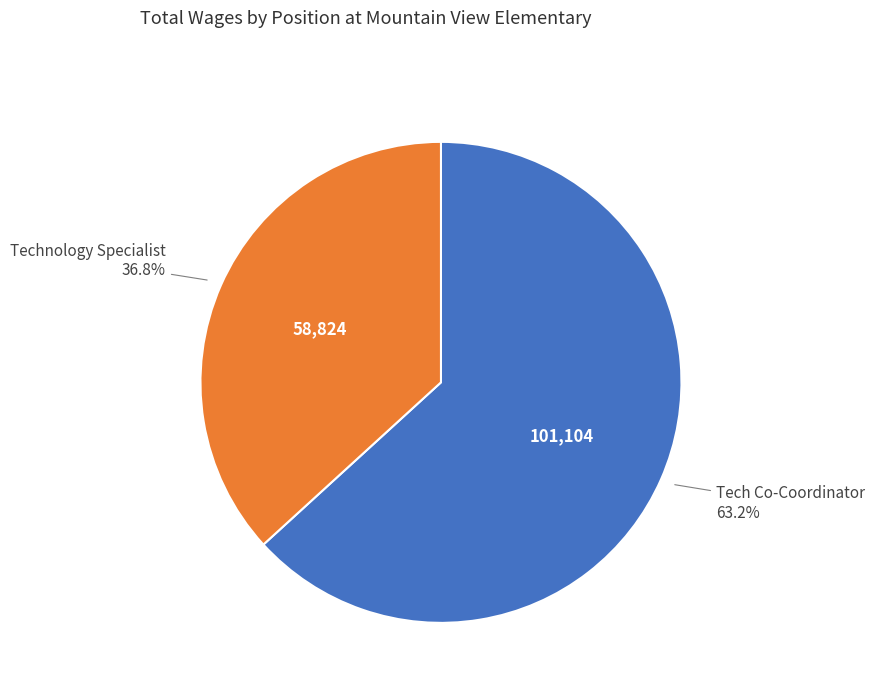

Which category has the biggest portion of the pie?

Tech Co-Coordinator